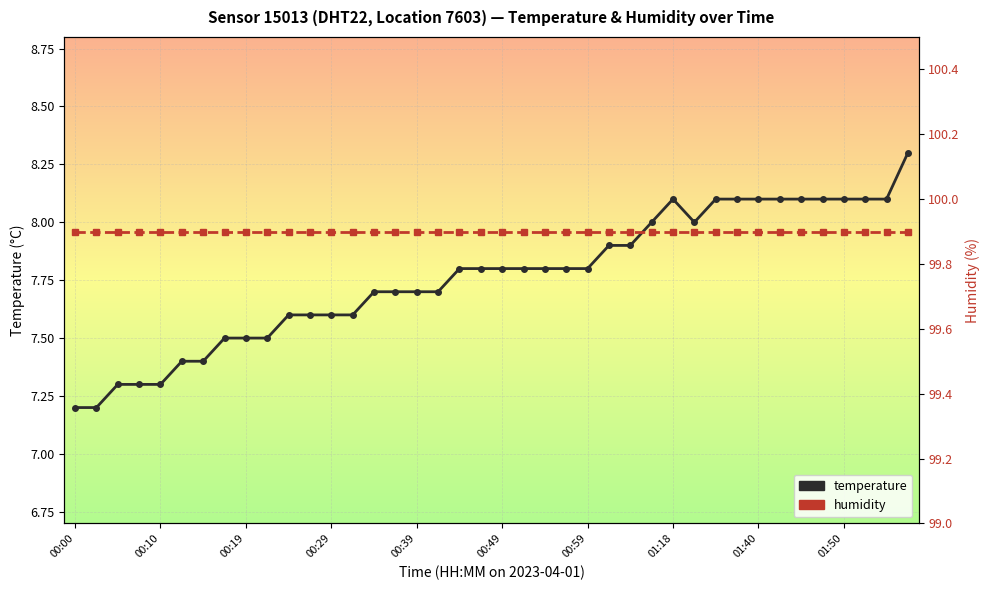

What position from the right is 15?

25